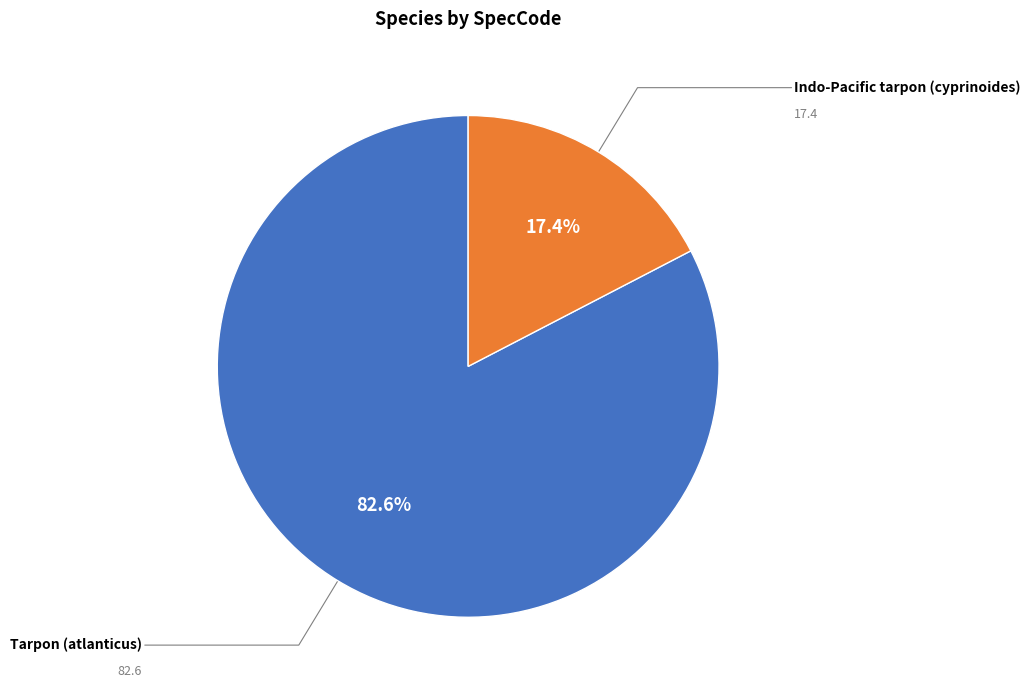

Count the number of slices in the pie.

2